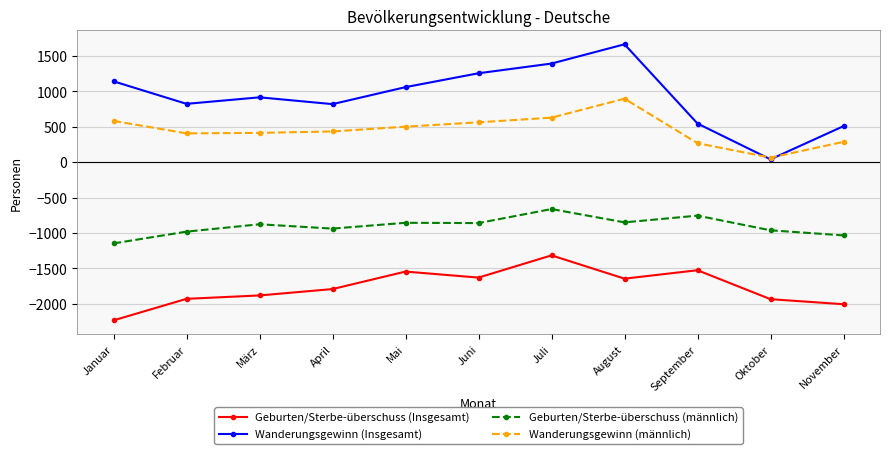

True or false: Geburten/Sterbe-überschuss (männlich) has more than 2 interior local peaks.

True